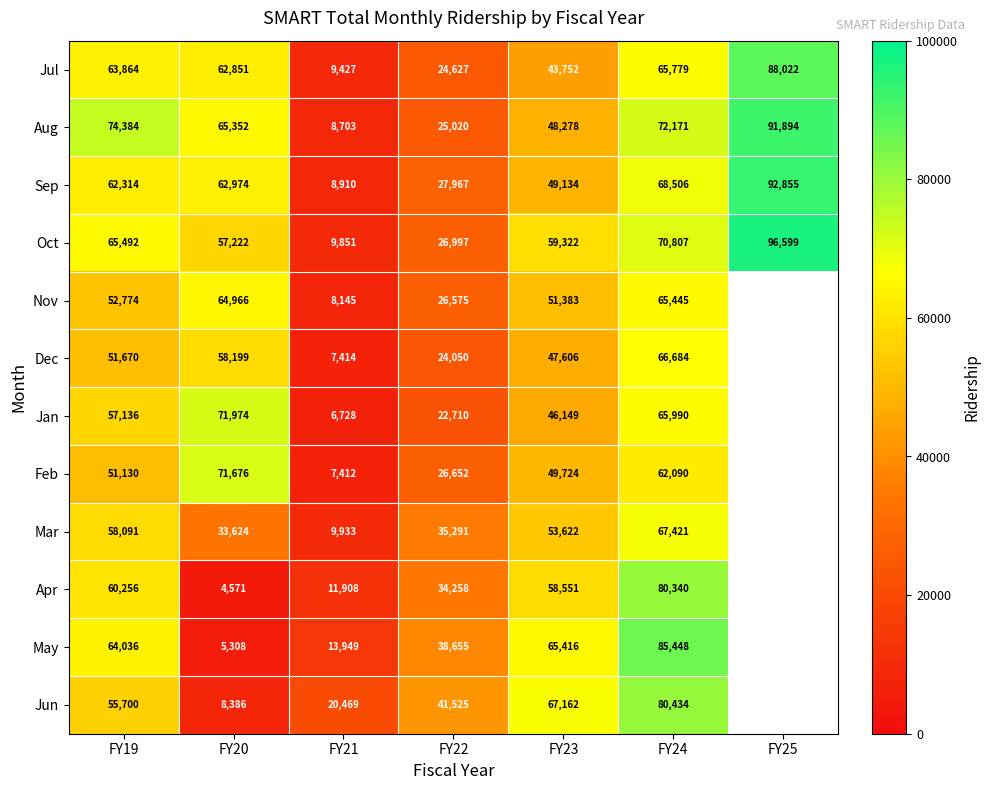

List the labels in order of Sep value, largest first.

FY25, FY24, FY20, FY19, FY23, FY22, FY21